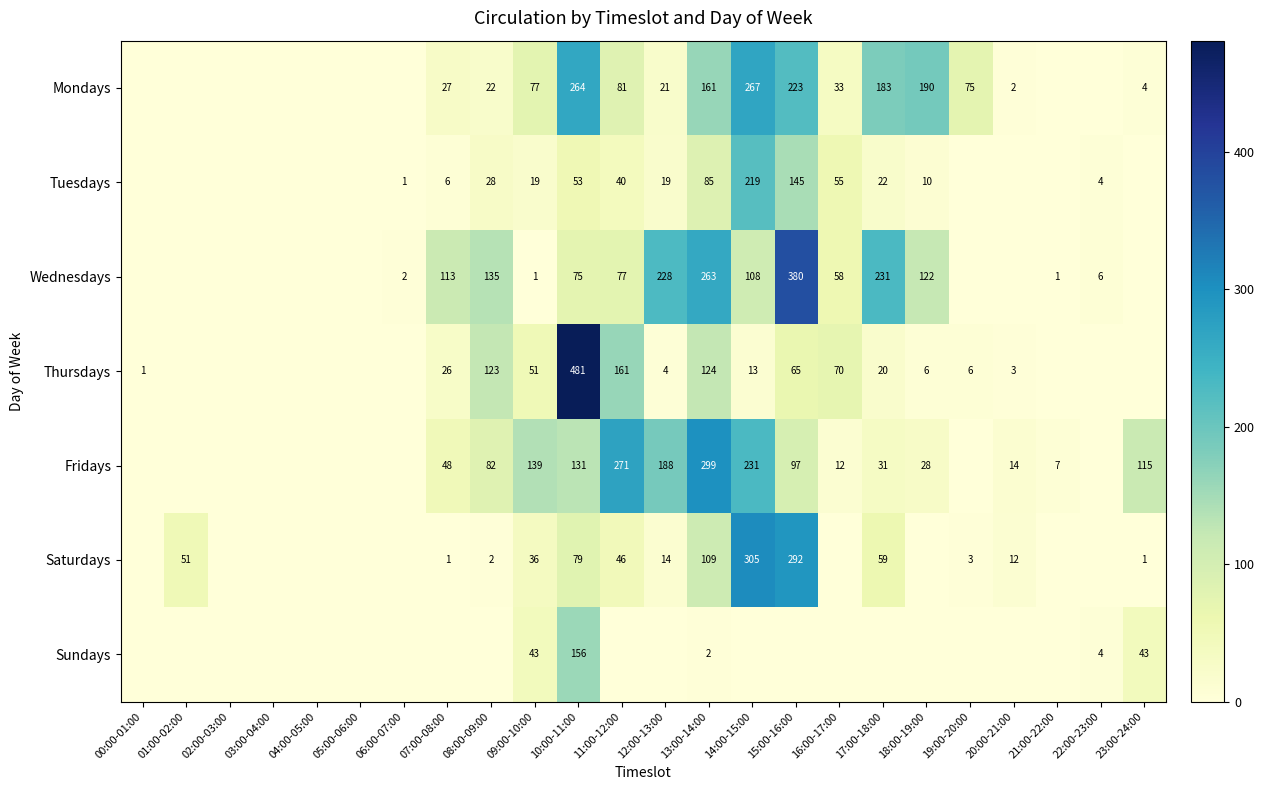

True or false: Saturdays has a value of 183 at 15:00-16:00.

False